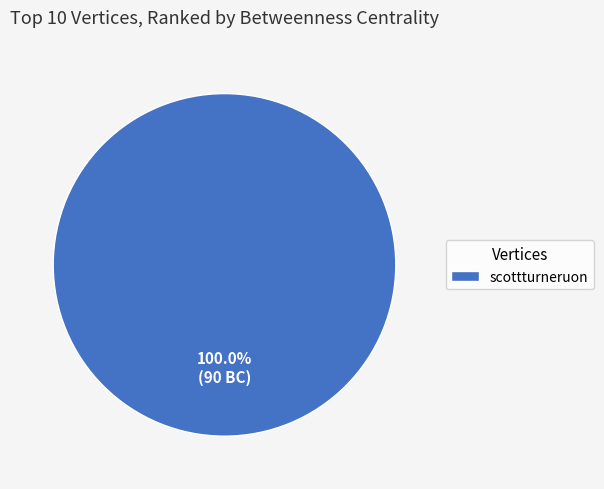

Which slice represents more than half of the pie?

scottturneruon